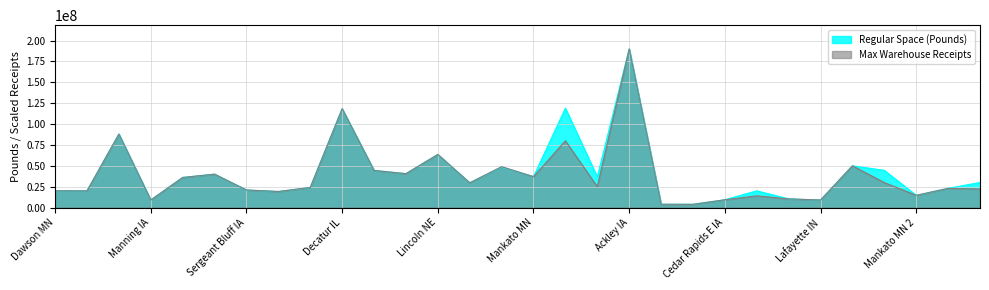

How many distinct data groups are displayed?

2